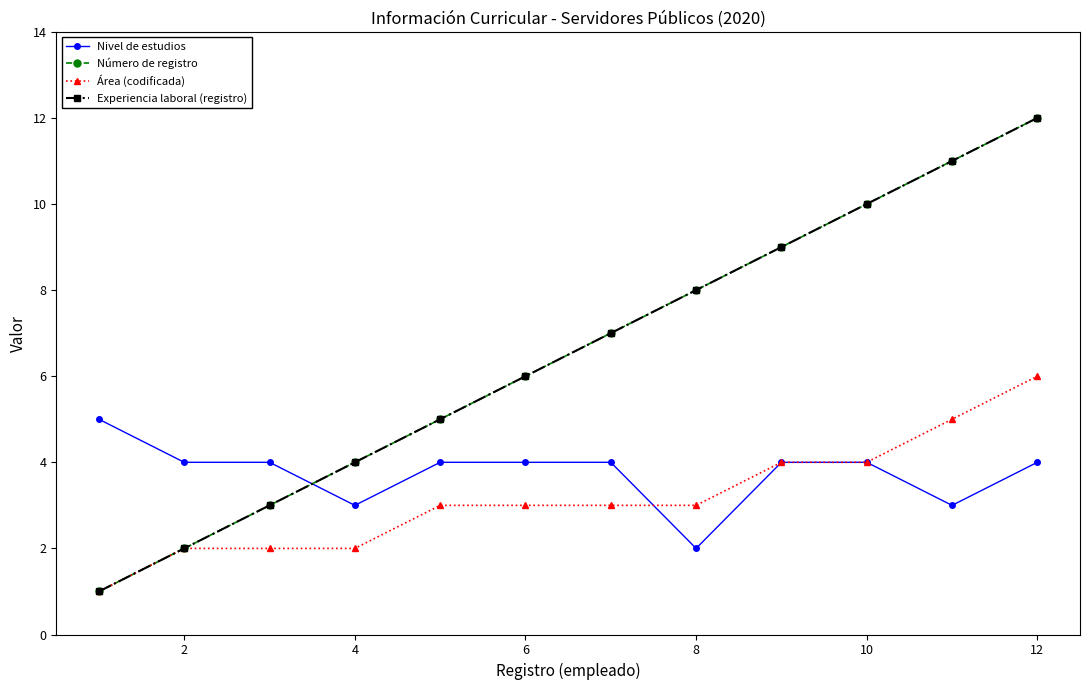

Is this an area chart (filled region under the line)?

No